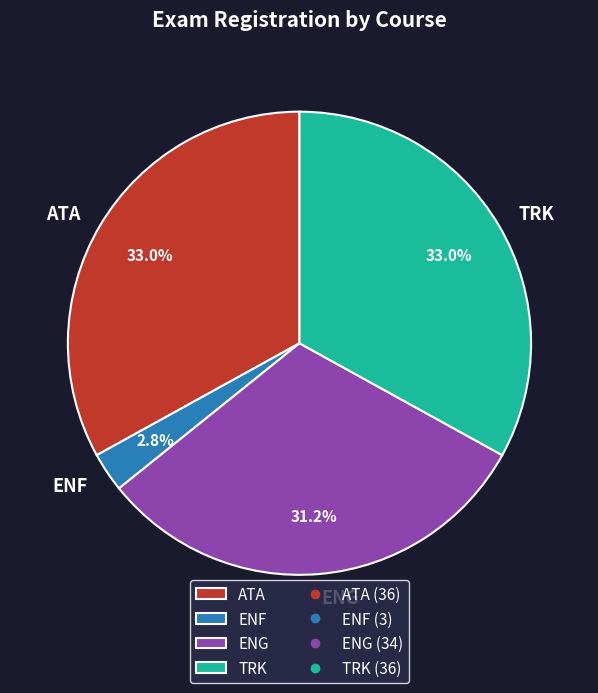

To the nearest percent, what is the average slice percentage?

25%